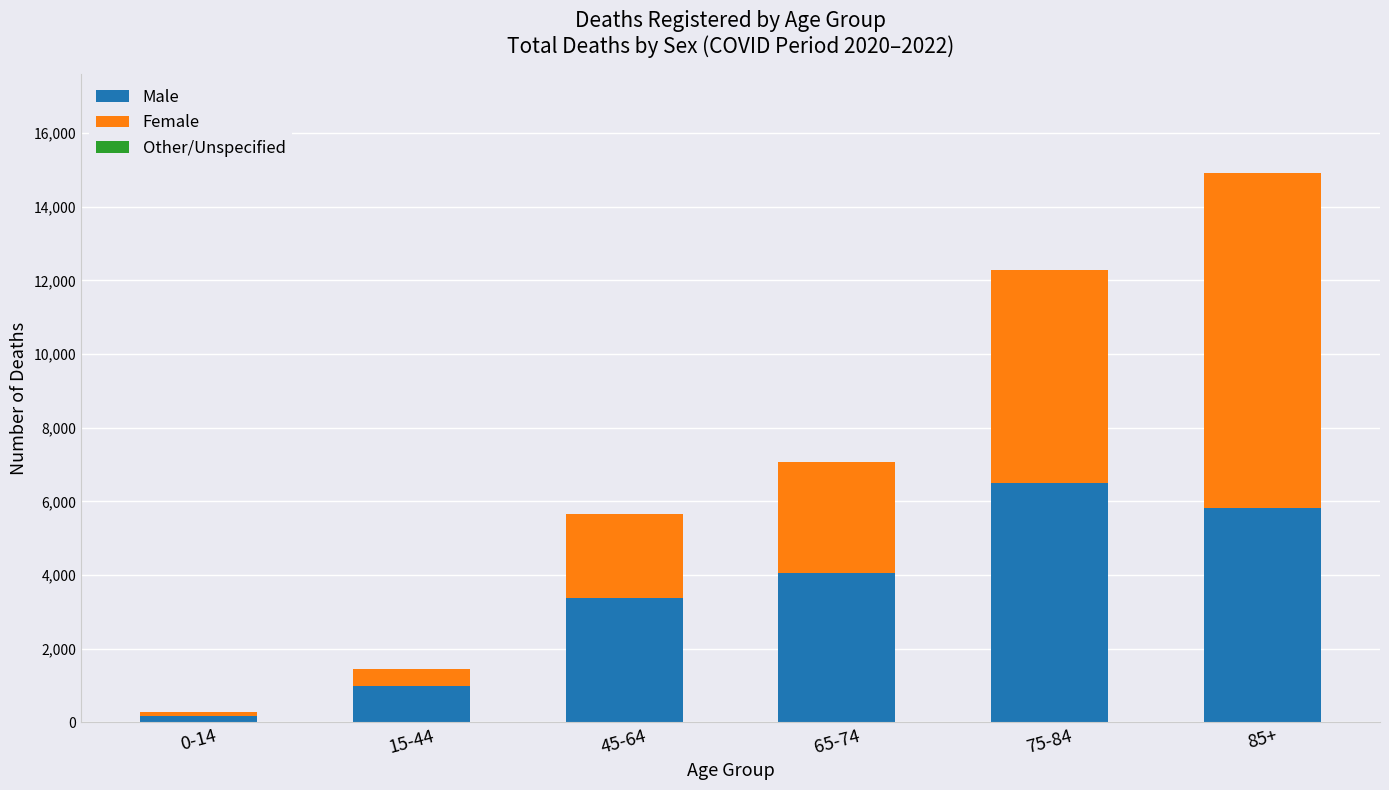

Rank the categories by Male value from lowest to highest.

0-14, 15-44, 45-64, 65-74, 85+, 75-84